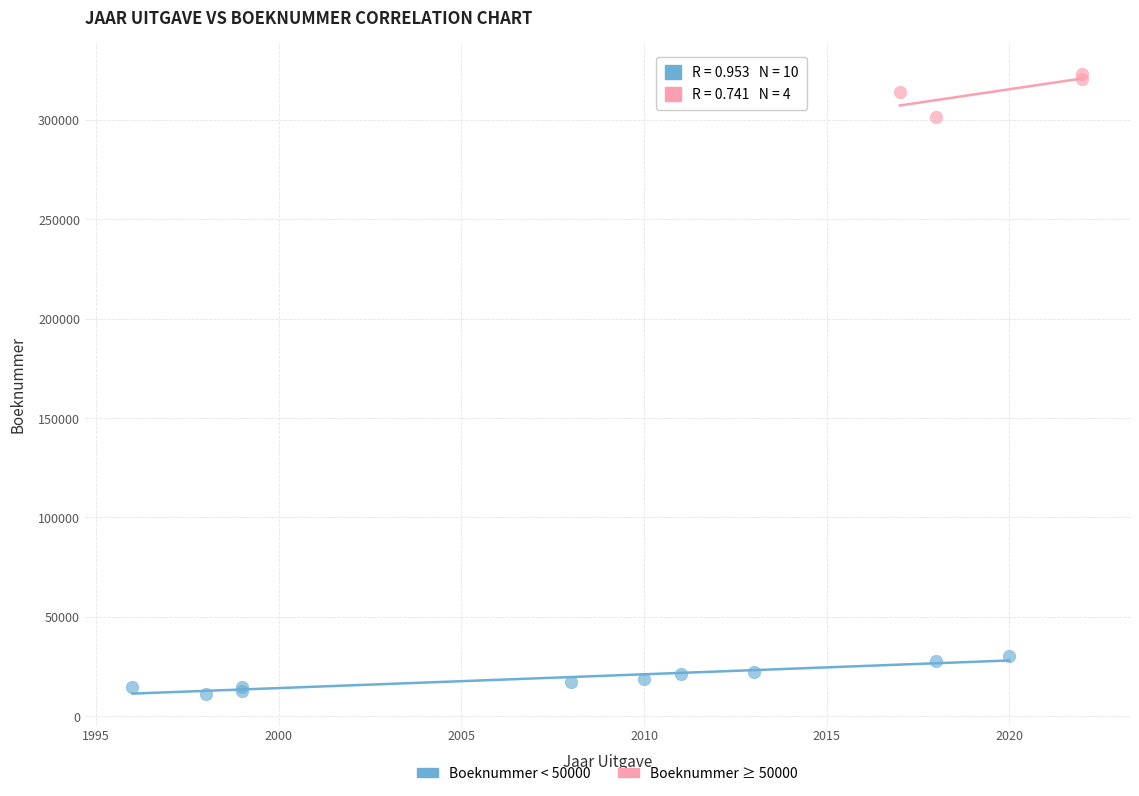

Which series reaches the maximum Y coordinate?

Boeknummer ≥ 50000